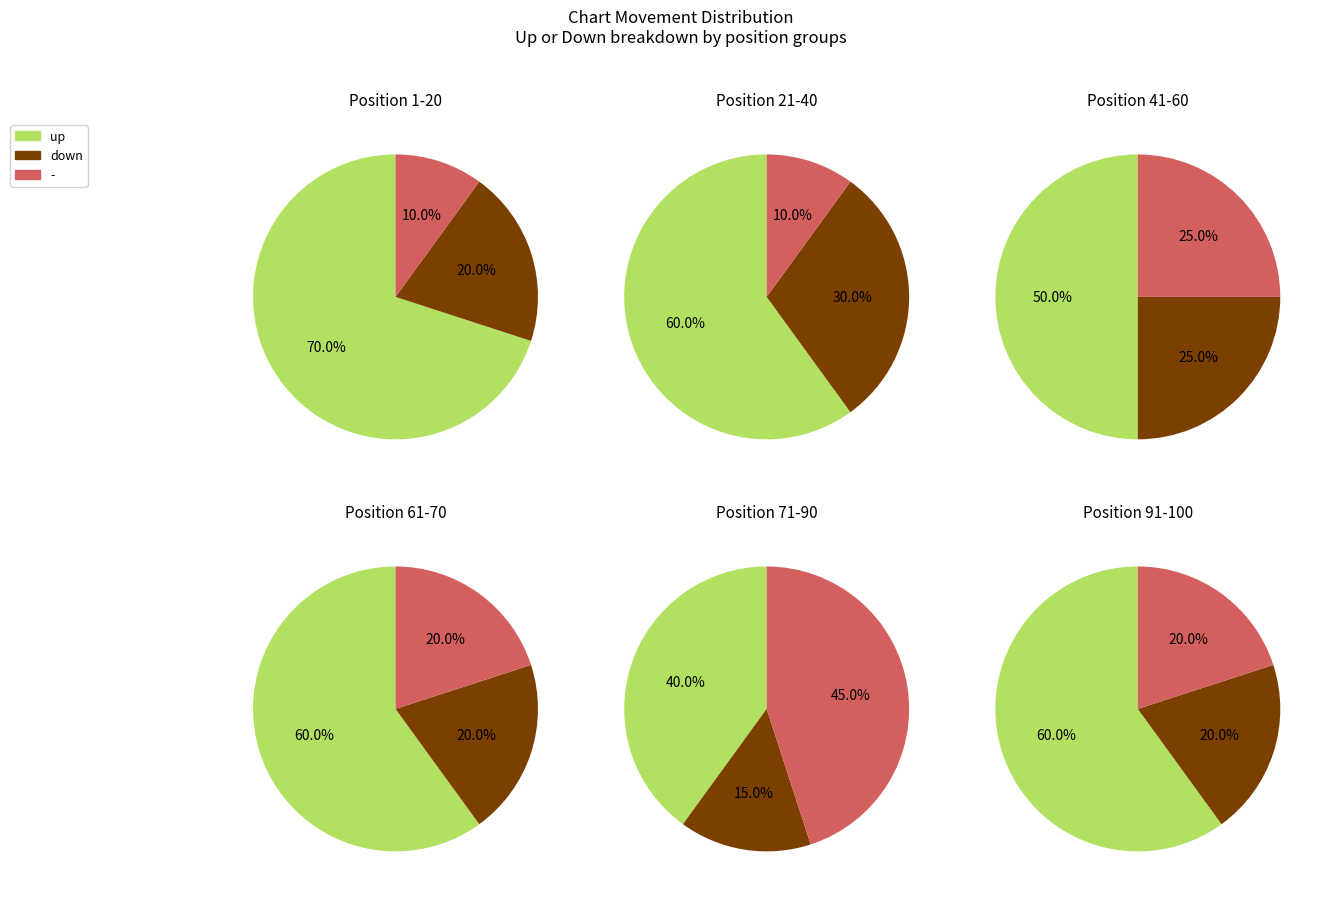

How many segments does this pie chart have?

3